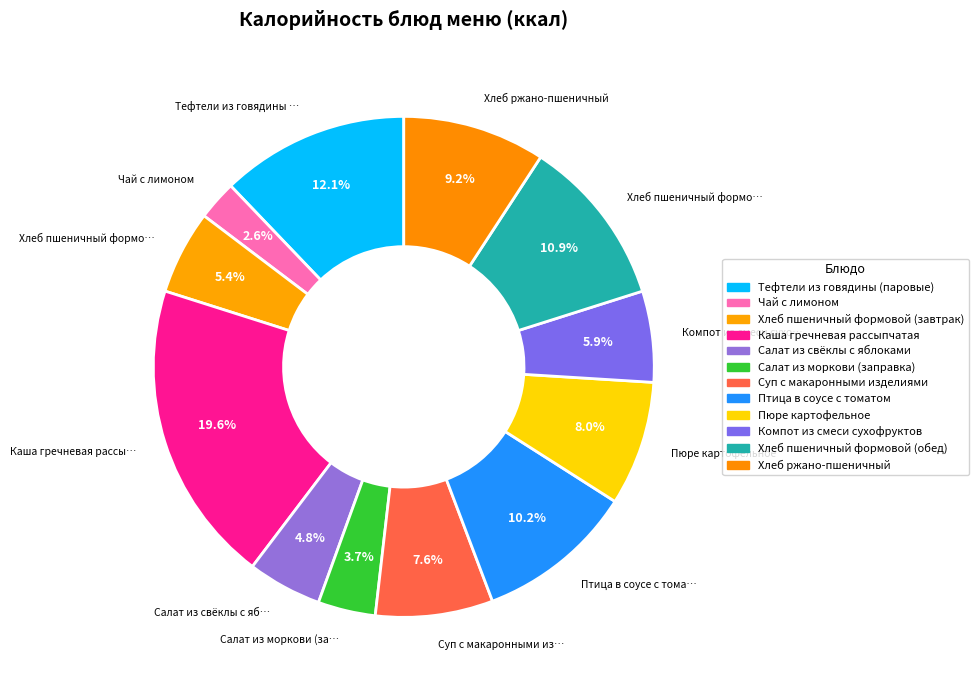

True or false: Хлеб пшеничный формовой (обед) accounts for 11% of the total.

True